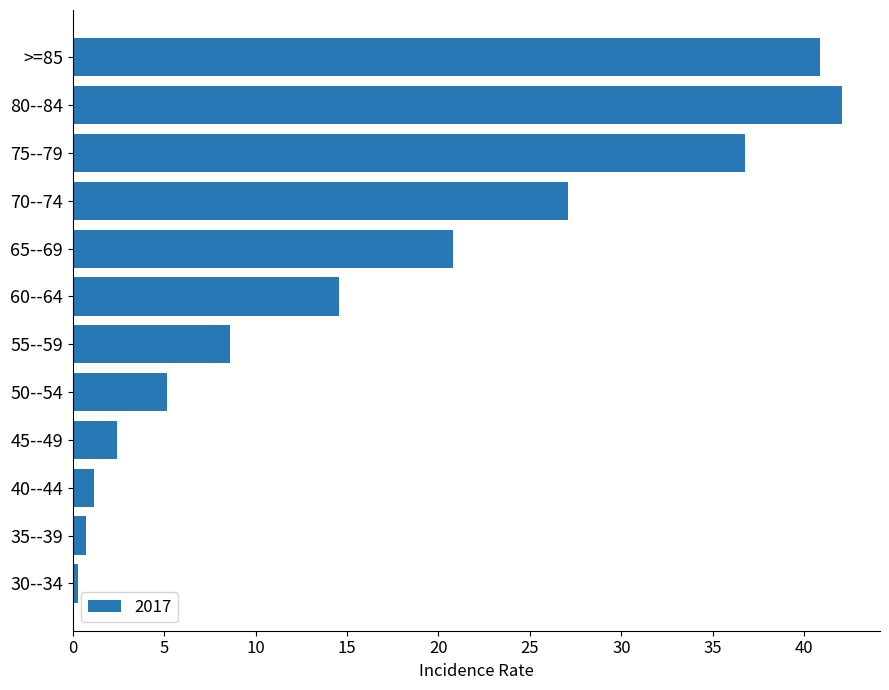

Between 70--74 and 50--54, which is larger?

70--74